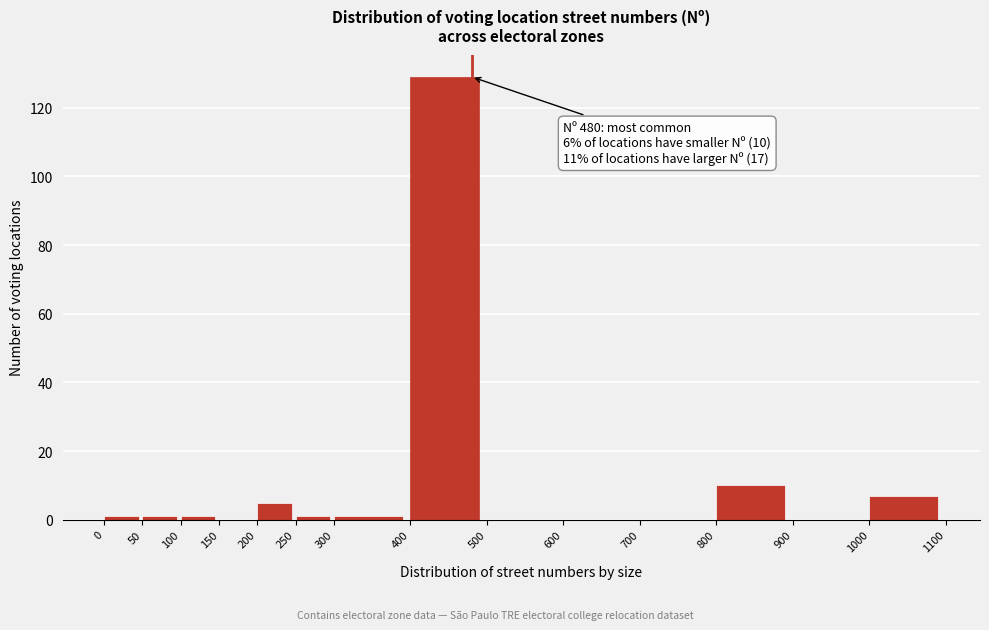

Over which range of the x-axis is the bar tallest?

400 to 500